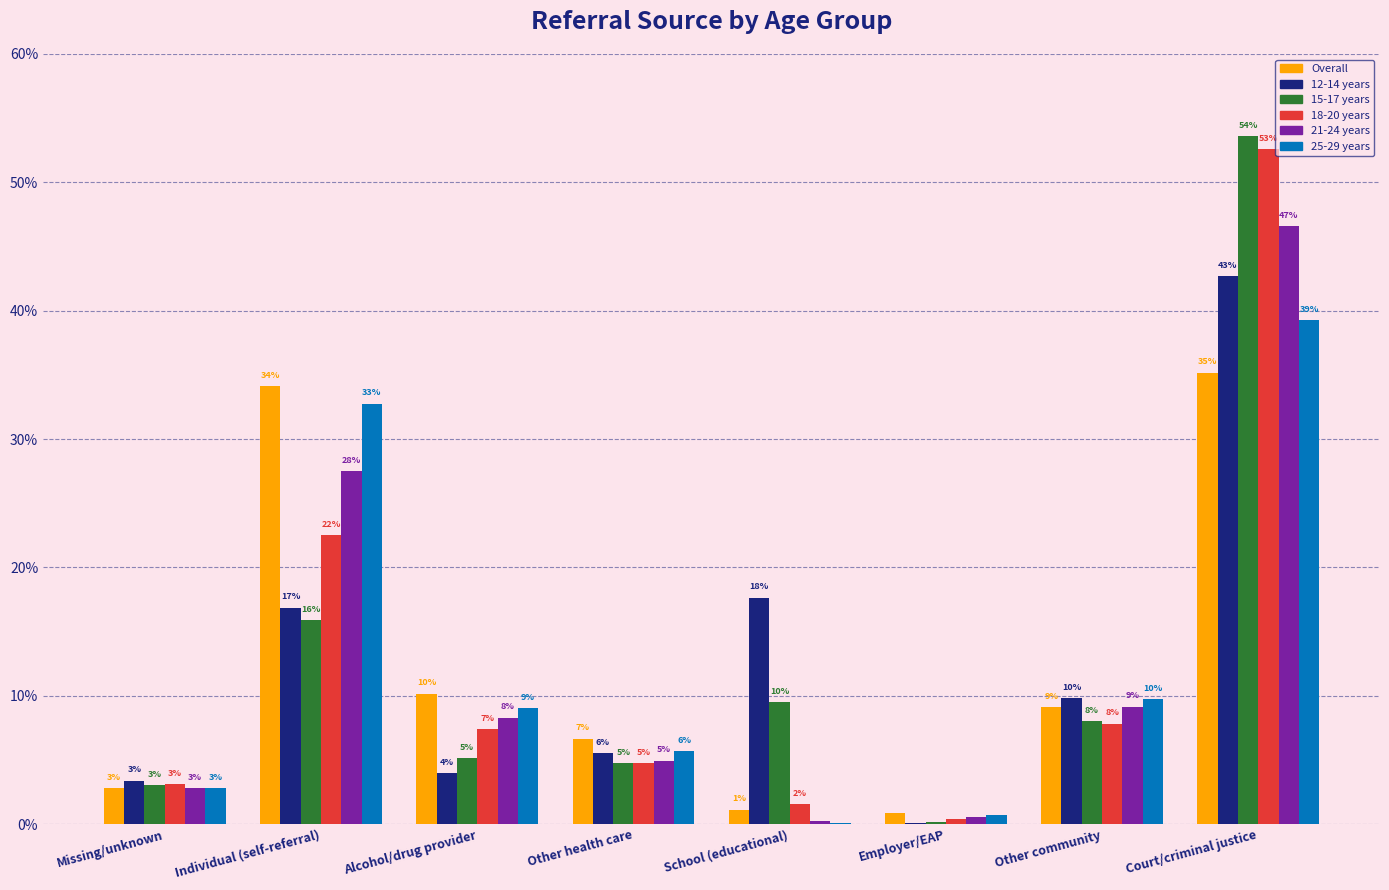

Are the bars horizontal?

No